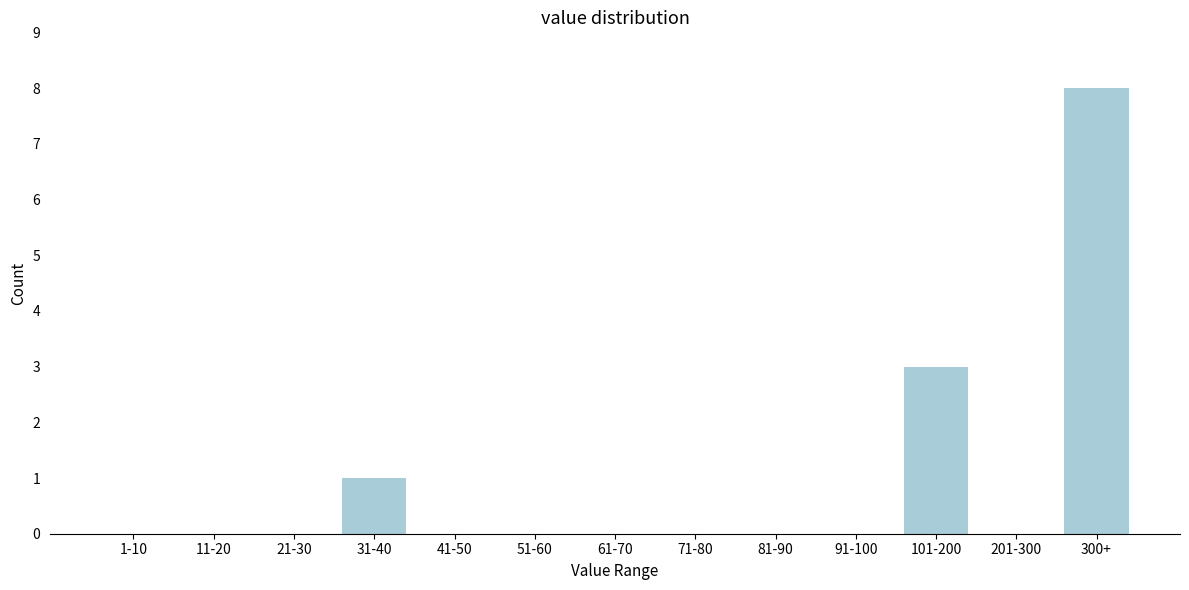

Reading right to left, what are all the values shown in this chart?

300+=8	201-300=0	101-200=3	91-100=0	81-90=0	71-80=0	61-70=0	51-60=0	41-50=0	31-40=1	21-30=0	11-20=0	1-10=0